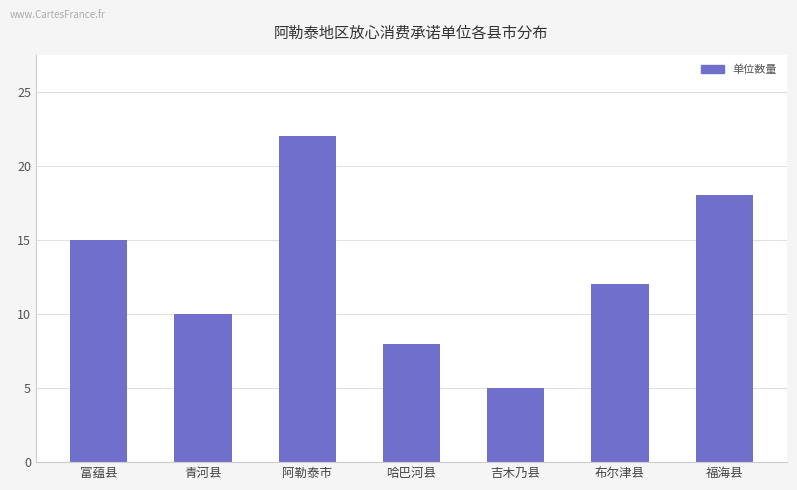

List the labels in order of value, largest first.

阿勒泰市, 福海县, 富蕴县, 布尔津县, 青河县, 哈巴河县, 吉木乃县